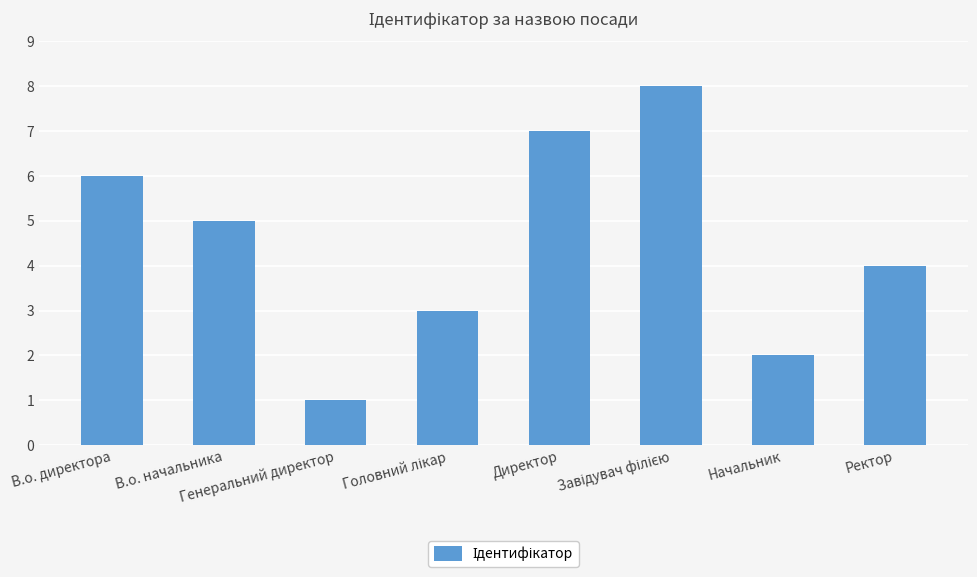

Where is the data nearest to the value 4?

Ректор